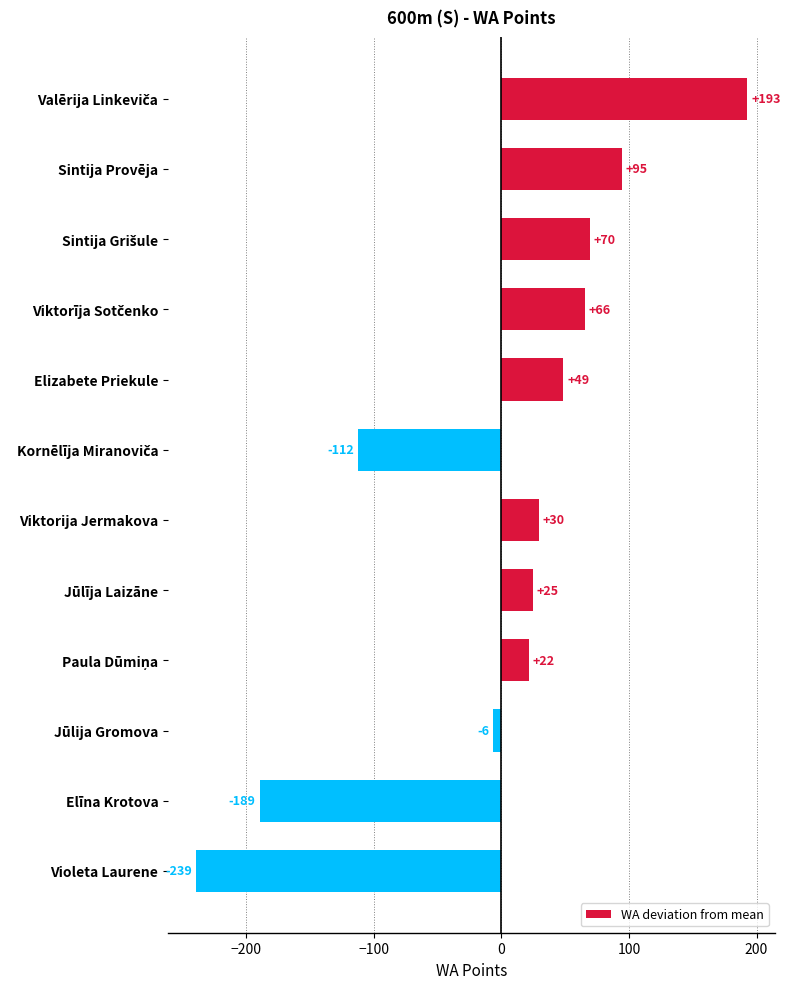

What is the label of the 8th bar from the top?

Jūlīja Laizāne